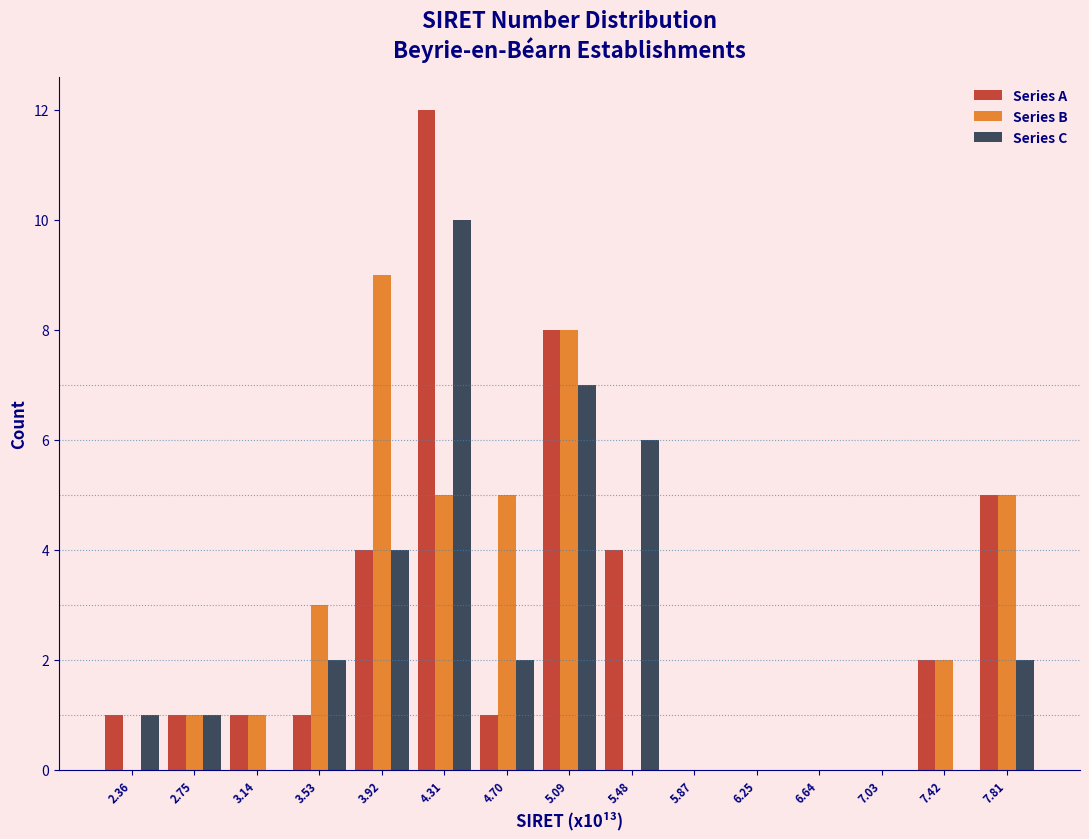

What is the sum of all Series B values?

39